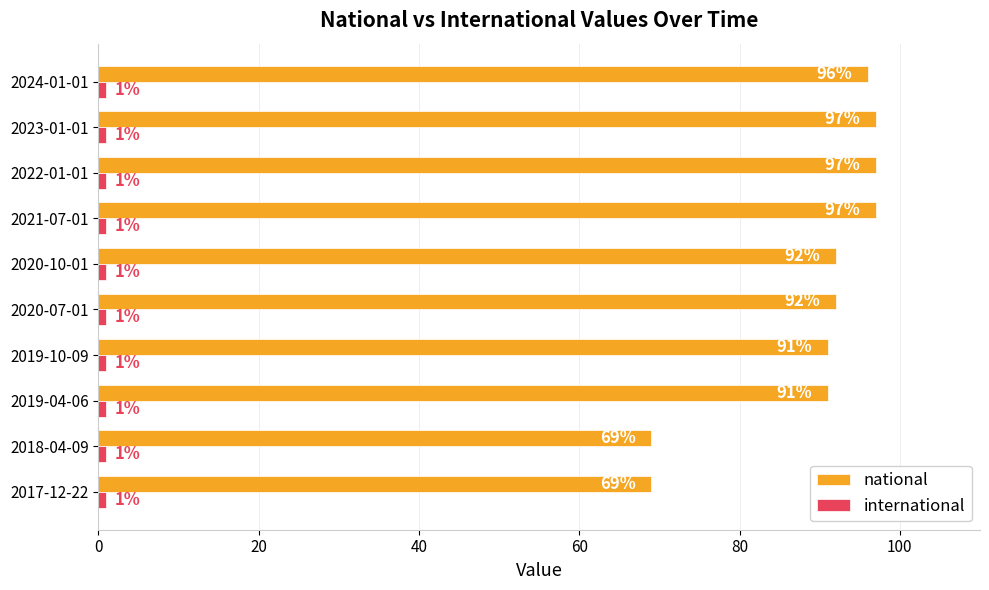

Which series has the largest total across all categories?

national